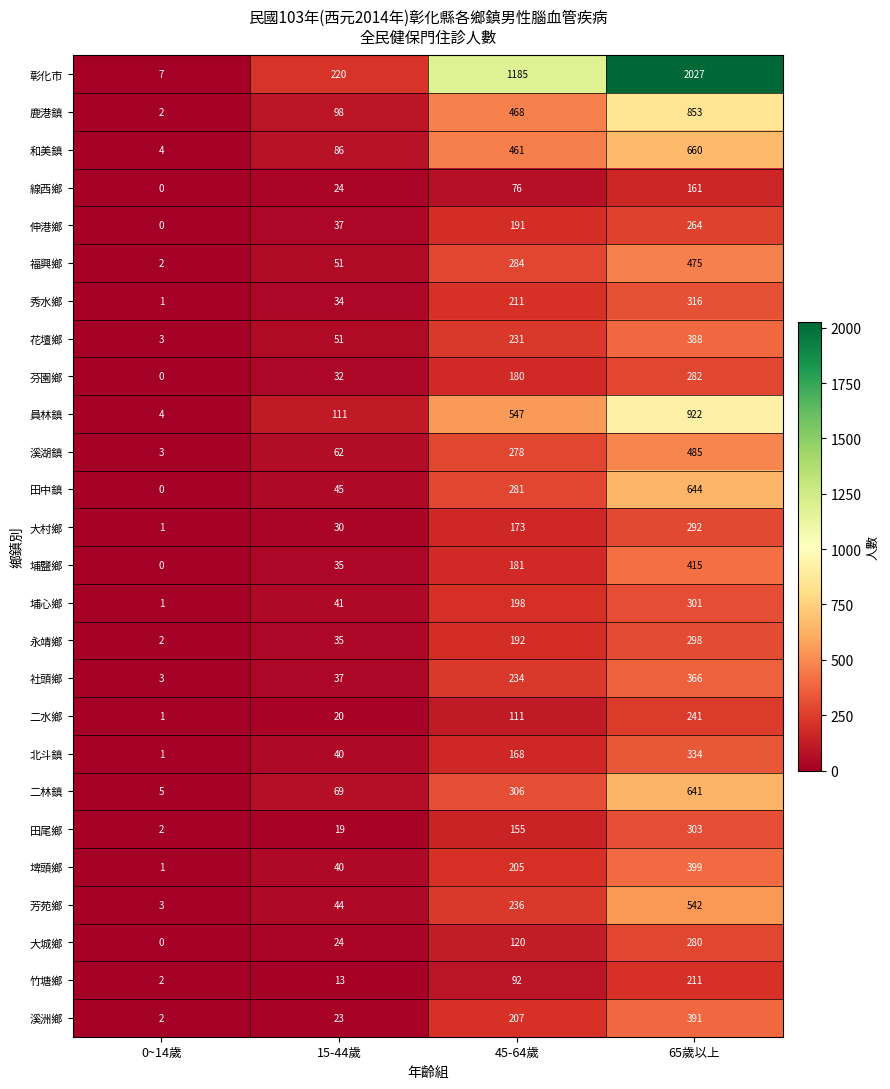

What is the difference between the maximum and minimum values in the 社頭鄉 series?

363